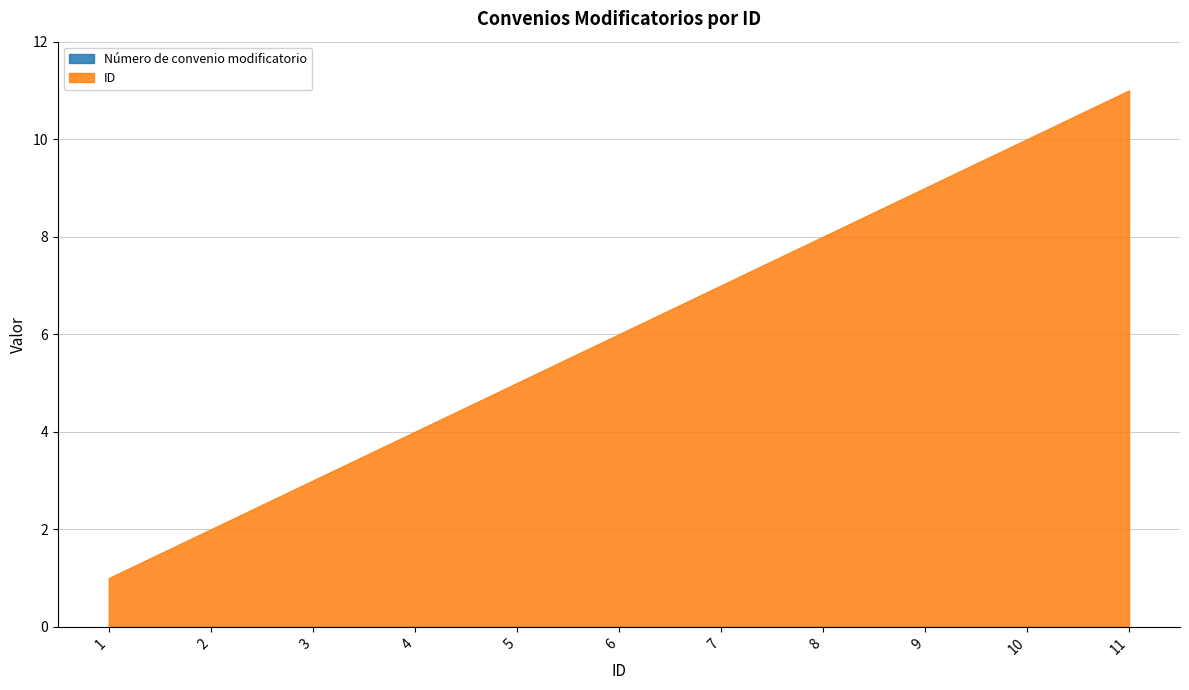

What is the difference between the highest and lowest values at 11?

11